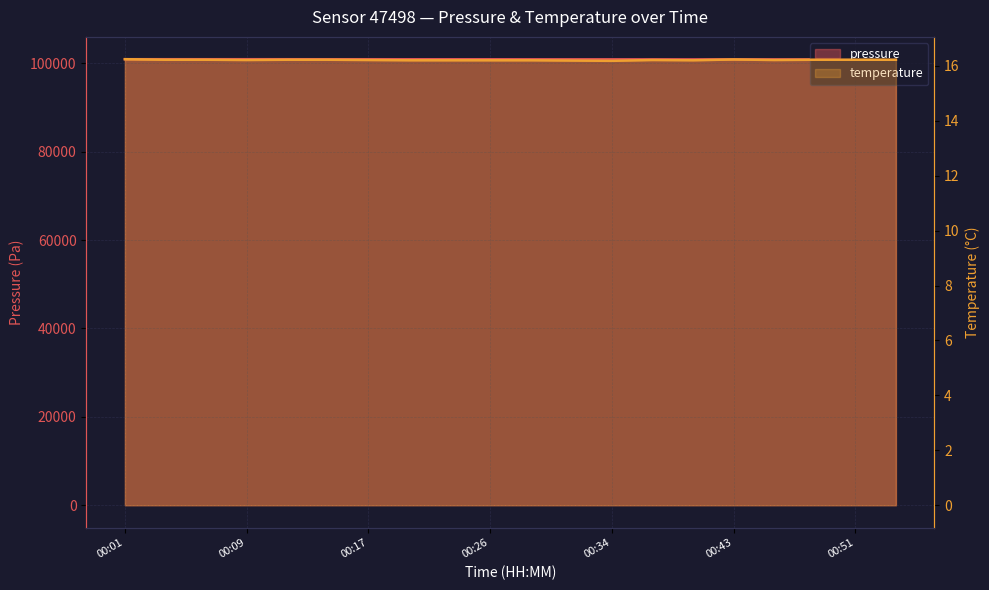

Which label corresponds to the smallest value in the chart?

00:34